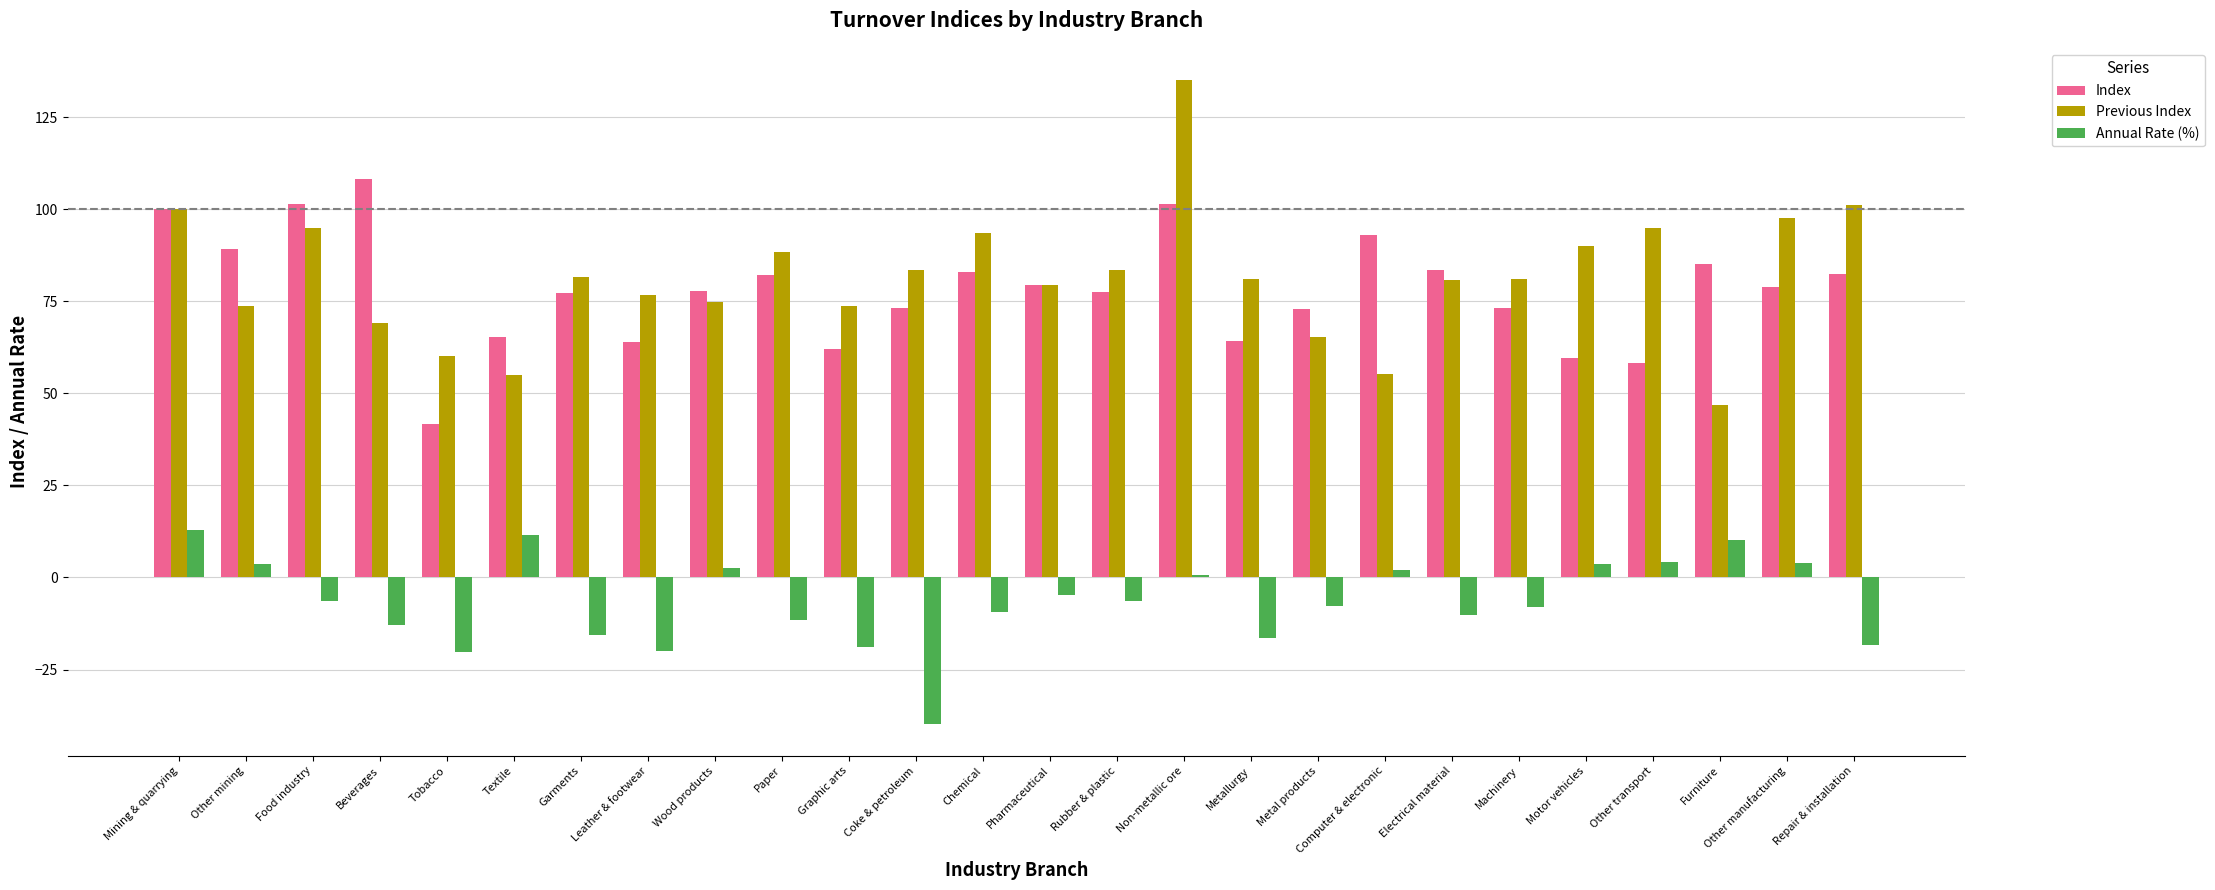

At how many categories does at least one series exceed 91?

9